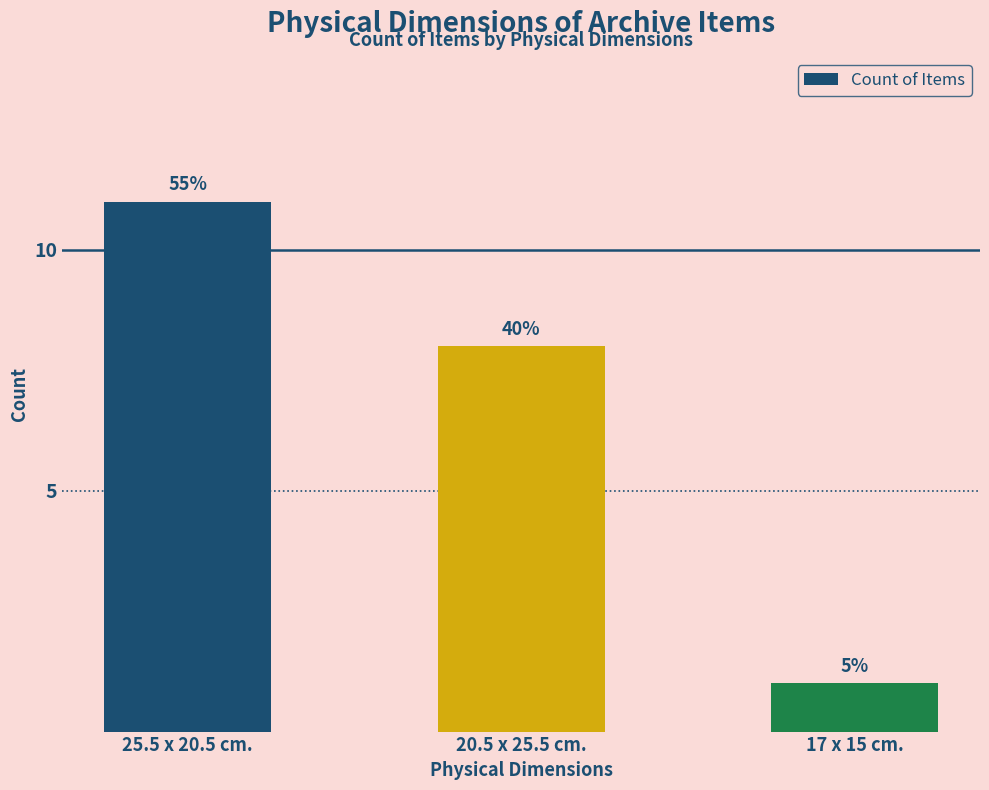

Between 20.5 x 25.5 cm. and 17 x 15 cm., which is larger?

20.5 x 25.5 cm.